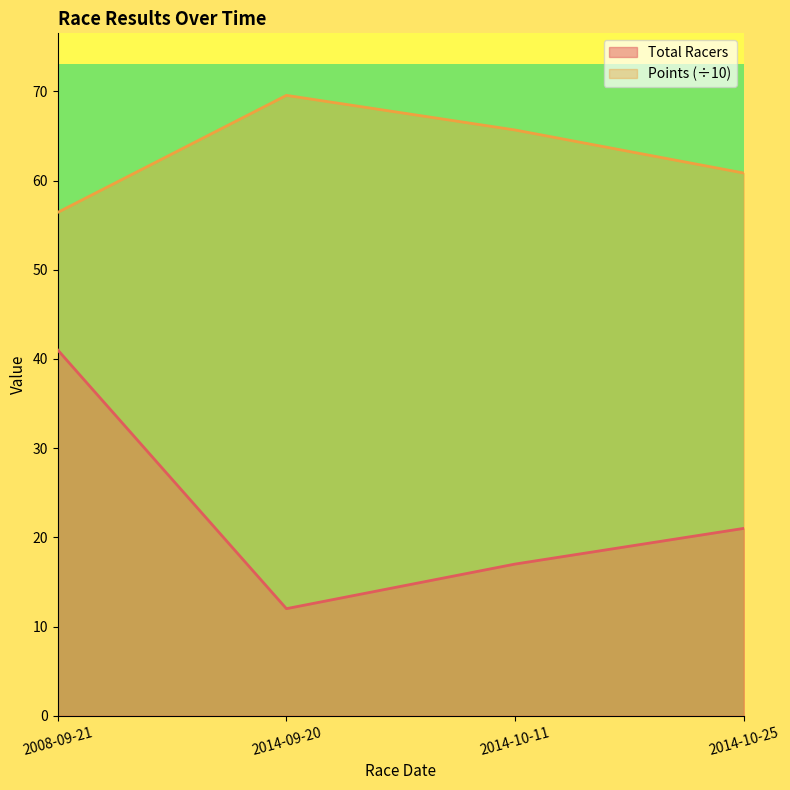

List the labels in order of Total Racers value, largest first.

2008-09-21, 2014-10-25, 2014-10-11, 2014-09-20